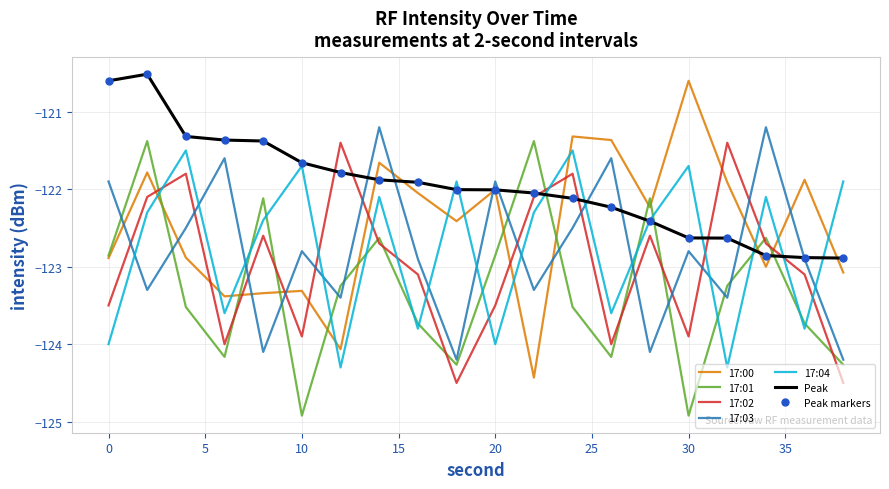

At how many categories does at least one series exceed -121?

3